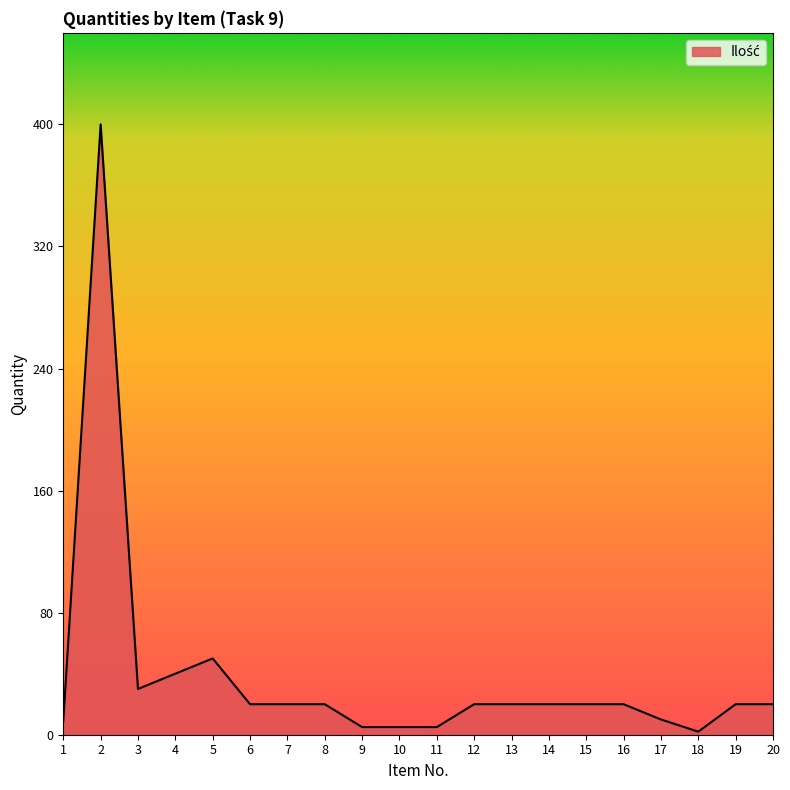

Count the number of categories in the chart.

20